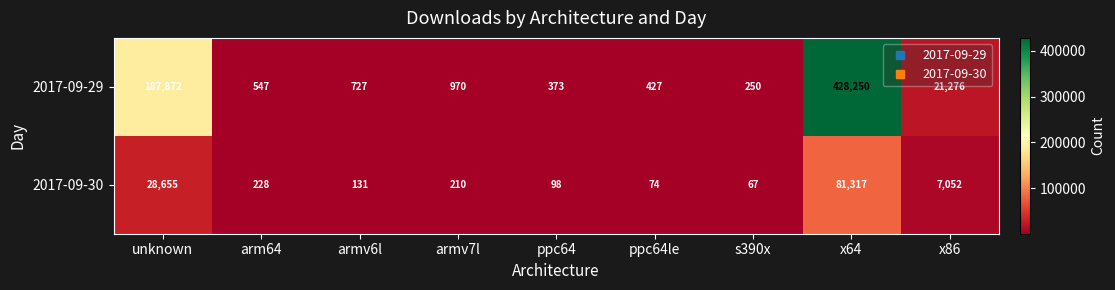

Count the number of categories in the chart.

9